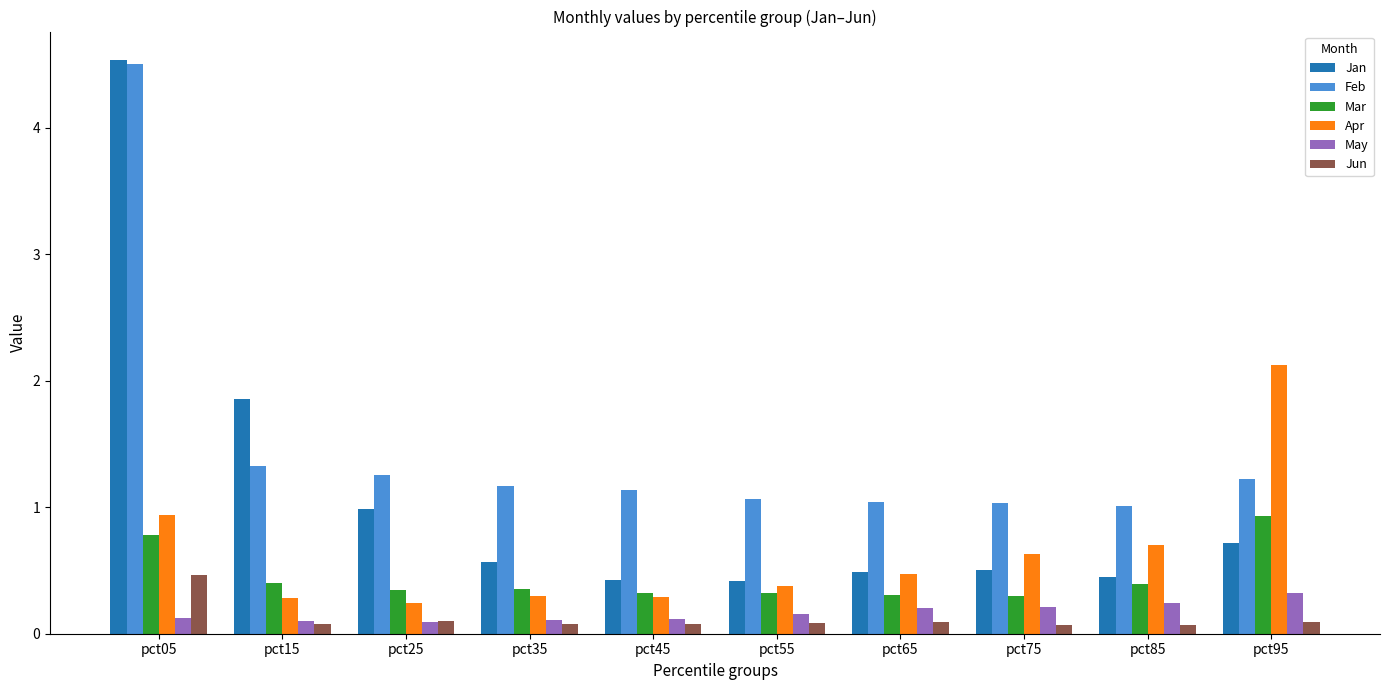

Is the value of Jun at pct15 greater than the value of Mar at pct35?

No